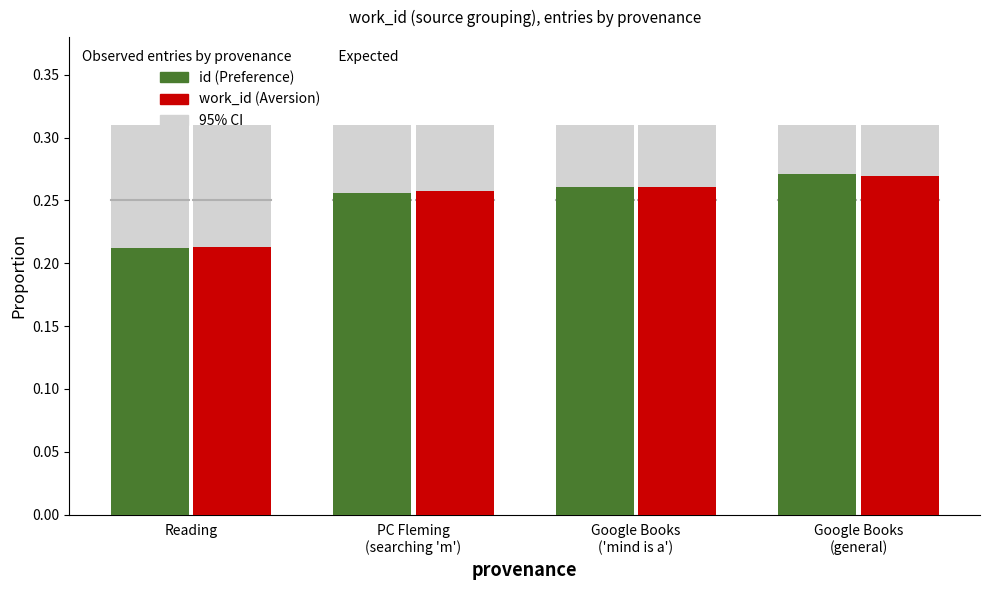

What is the label of the 3rd bar from the left?

Google Books
('mind is a')